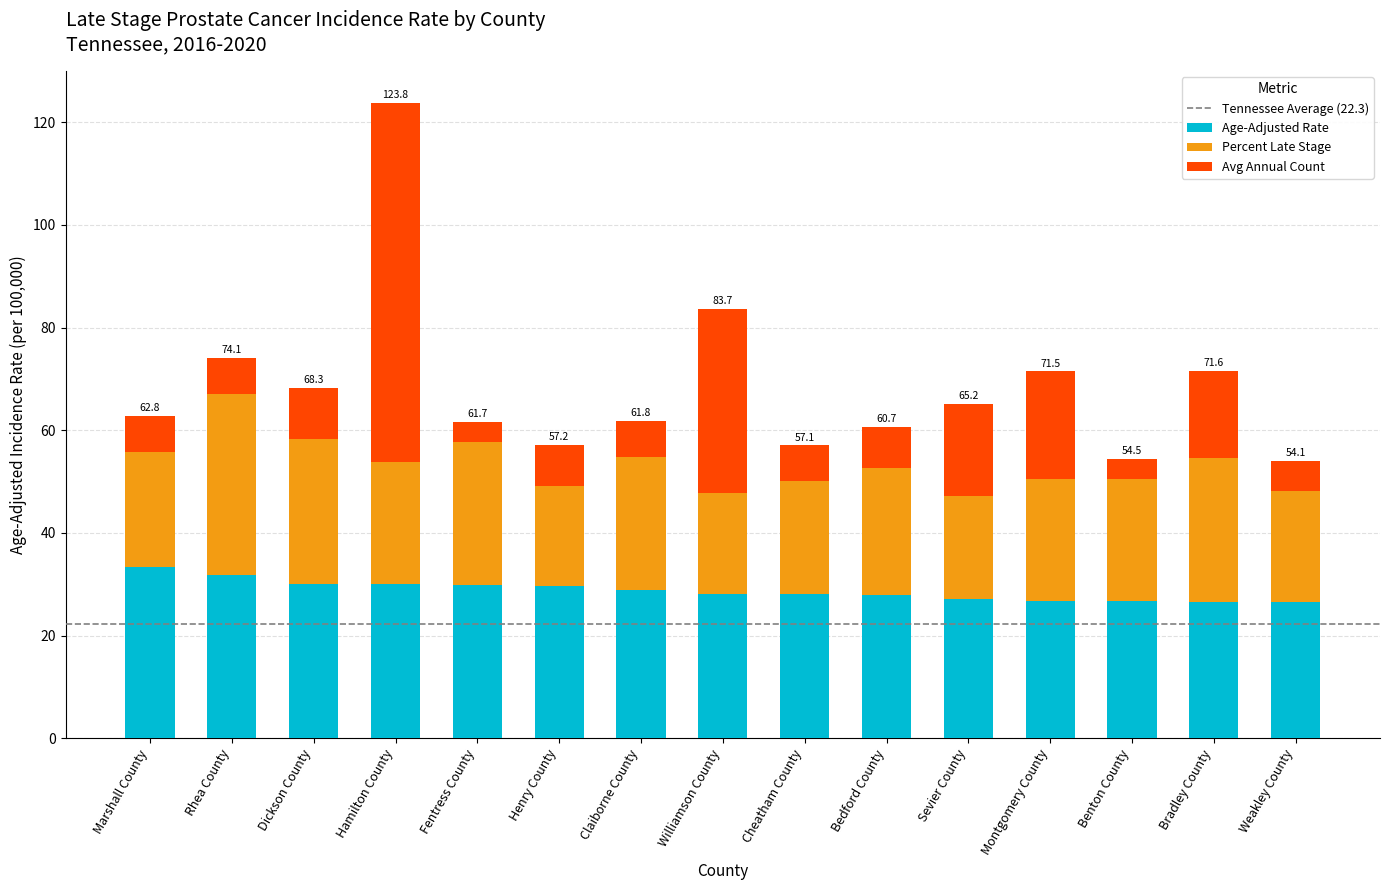

True or false: Age-Adjusted Rate has a value of 51.3 at Claiborne County.

False